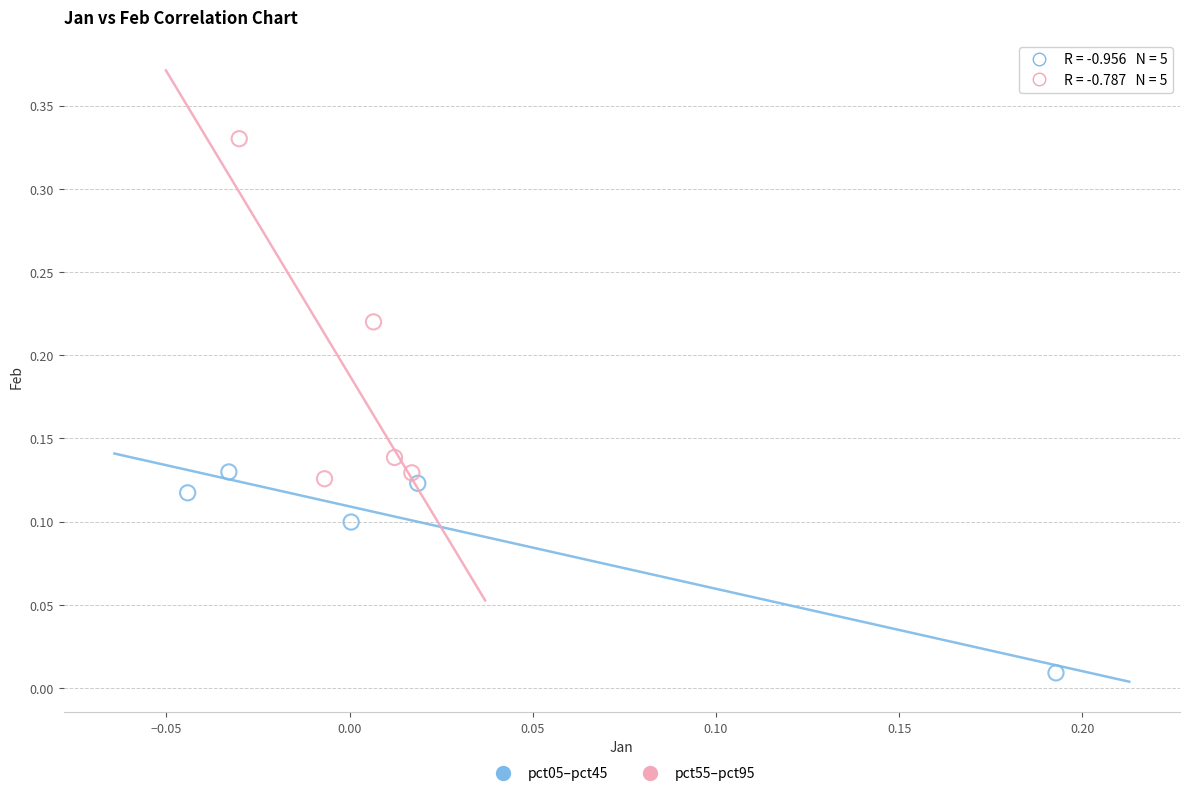

Which series reaches the minimum Y coordinate?

pct05–pct45